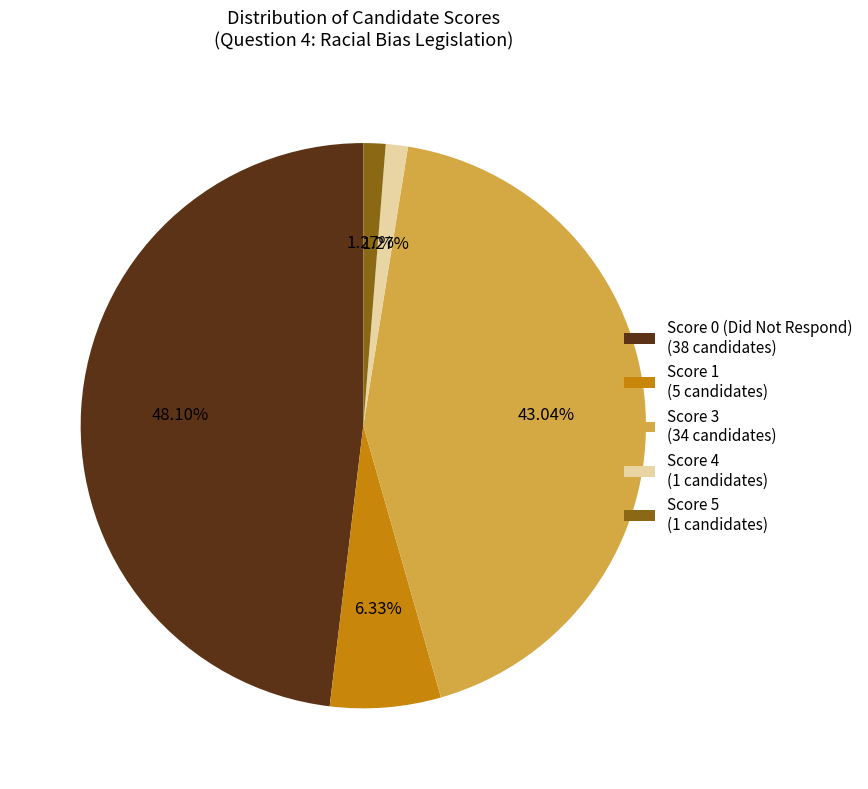

Count the number of slices in the pie.

5